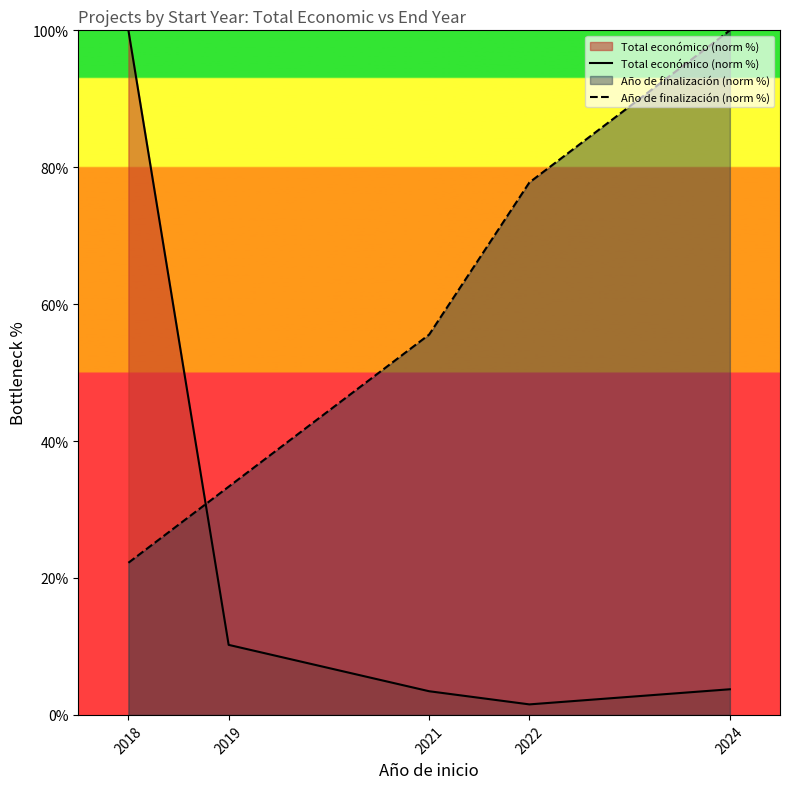

Where is the first local minimum for Total económico (norm %)?

2022